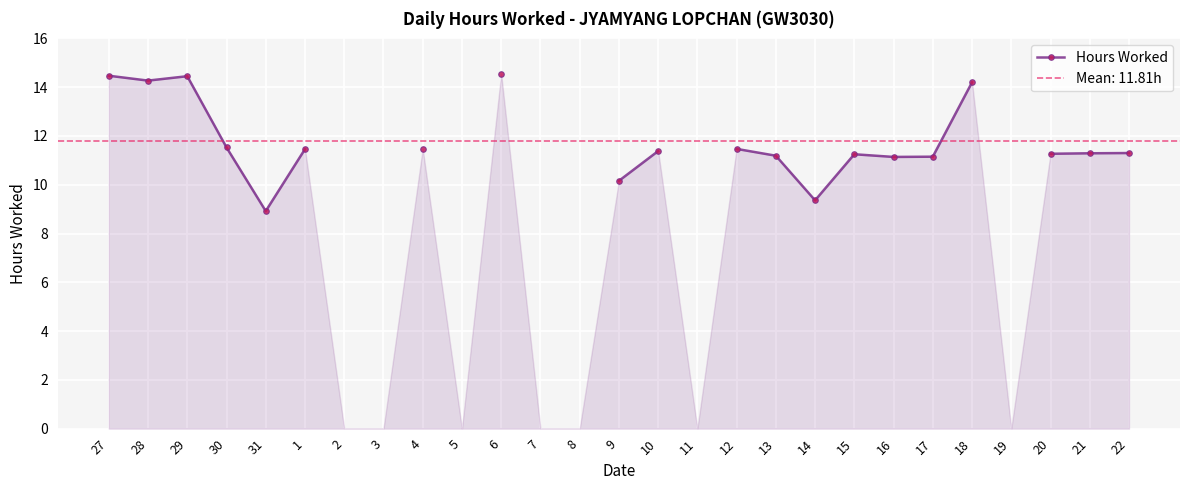

Read the value at 10.

11.4